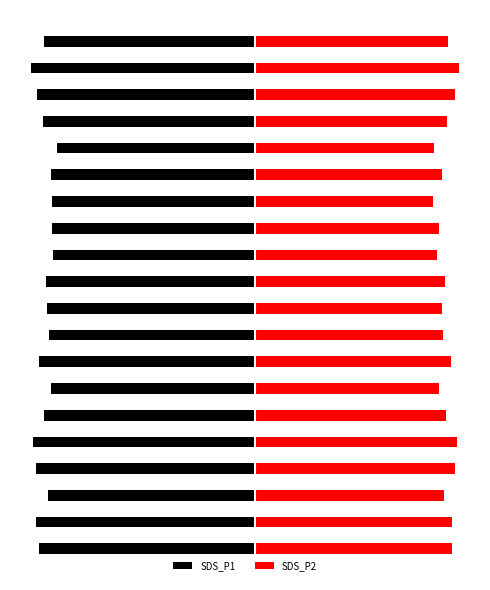

True or false: SDS_P2 has a value of 4.3 at 19.

False